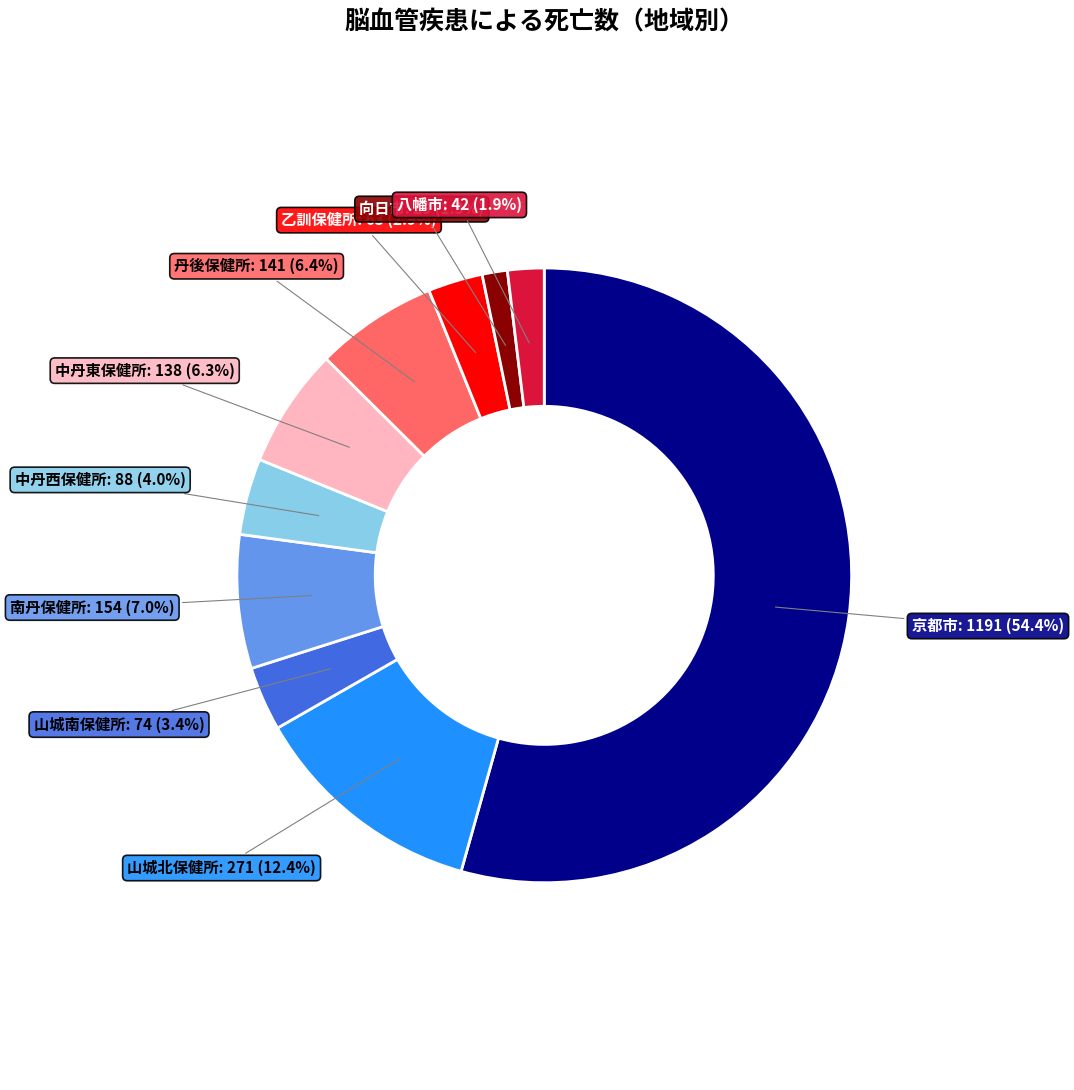

How many segments does this pie chart have?

10